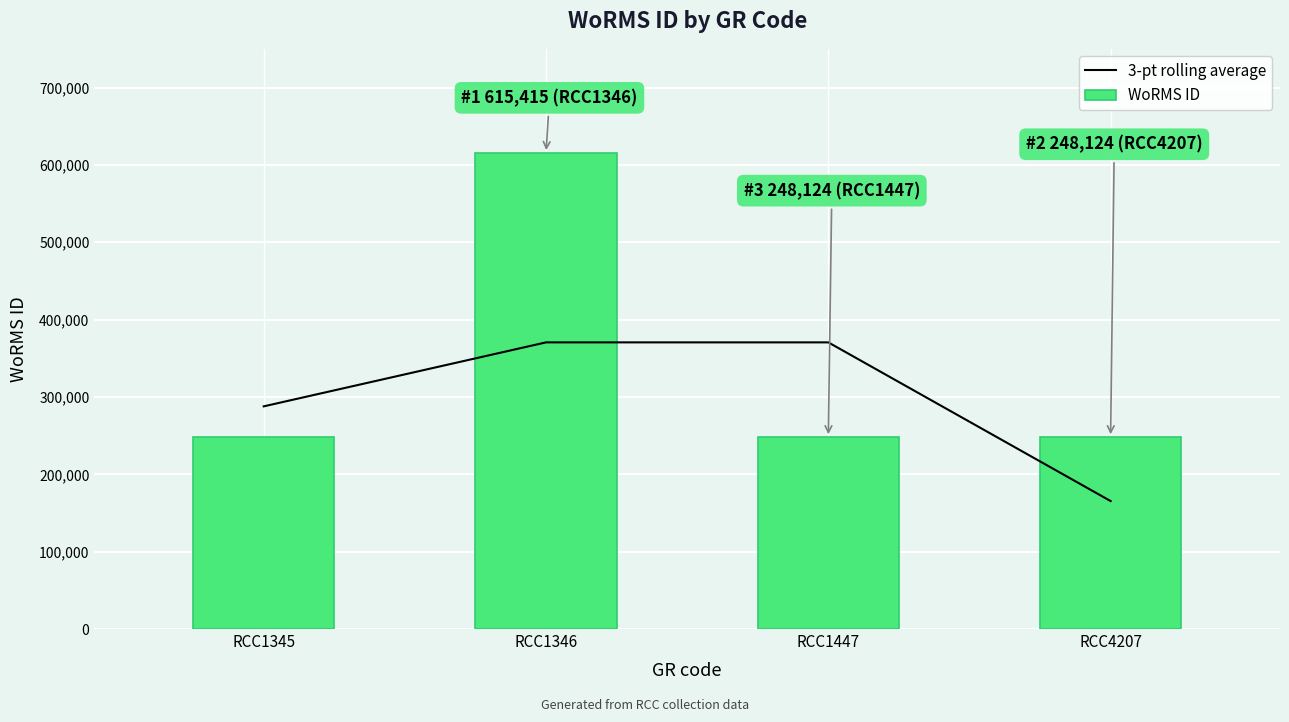

Is it true that WoRMS ID equals 911045.4 at RCC1346?

False